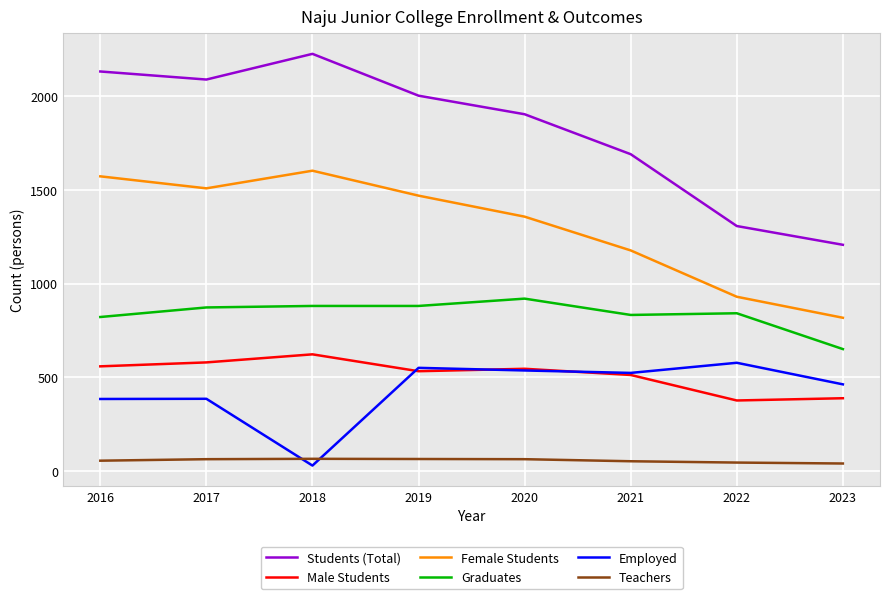

Which series has the largest total across all categories?

Students (Total)